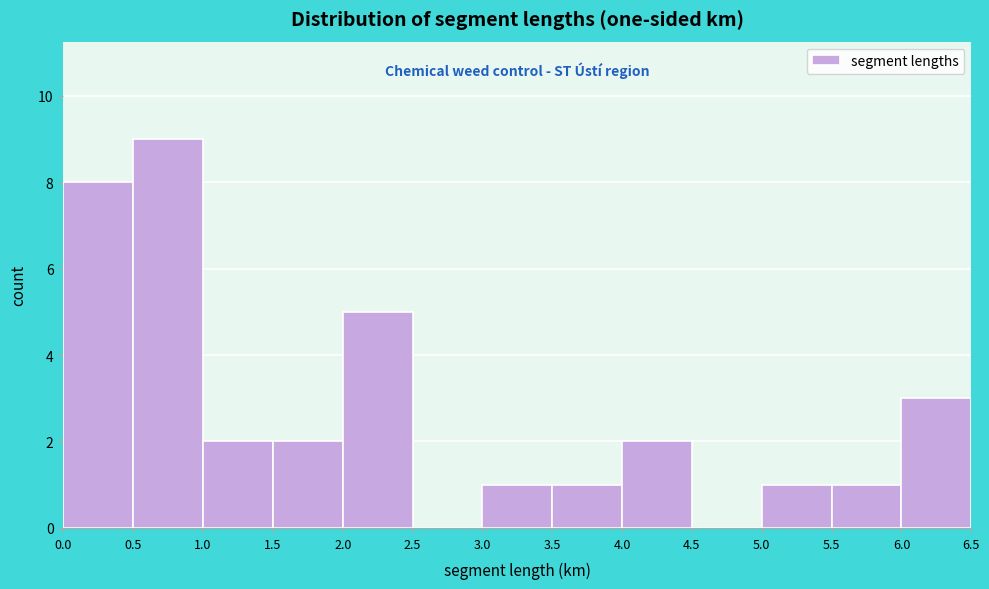

Reading left to right, transcribe this chart: for each bar, give the range it covers on the x-axis and its height. The values are not printed on the chart, so give them approximately, as read against the axis.

0.0 to 0.5: 8
0.5 to 1.0: 9
1.0 to 1.5: 2
1.5 to 2.0: 2
2.0 to 2.5: 5
2.5 to 3.0: 0
3.0 to 3.5: 1
3.5 to 4.0: 1
4.0 to 4.5: 2
4.5 to 5.0: 0
5.0 to 5.5: 1
5.5 to 6.0: 1
6.0 to 6.5: 3